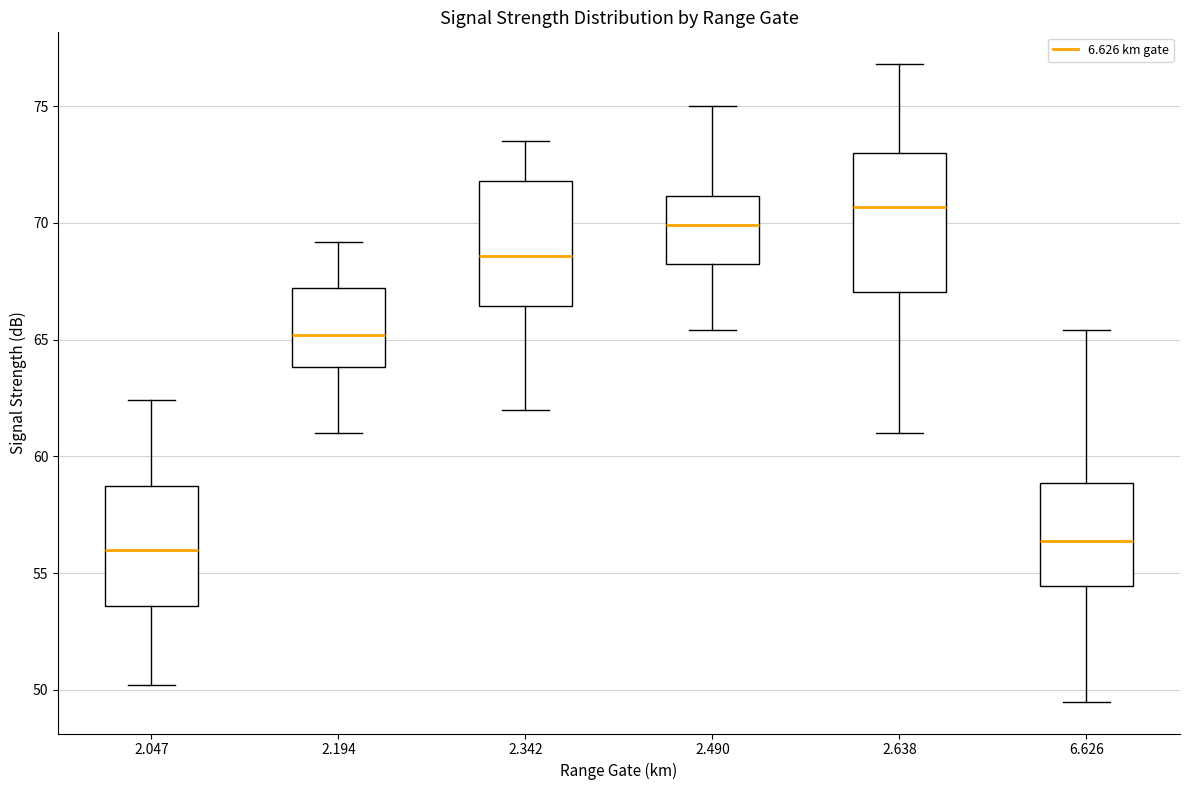

Reading left to right, transcribe this box plot: for each box, give where its median line is, the range the box spans, and where its two whiskers end, as read against the y-axis. The values are not printed on the chart, so give them approximately, as read against the axis.

2.047: median 56.0, box 53.5 to 59.0, whiskers 50.0 to 62.5
2.194: median 65.0, box 64.0 to 67.0, whiskers 61.0 to 69.0
2.342: median 68.5, box 66.5 to 72.0, whiskers 62.0 to 73.5
2.490: median 70.0, box 68.5 to 71.0, whiskers 65.5 to 75.0
2.638: median 70.5, box 67.0 to 73.0, whiskers 61.0 to 77.0
6.626: median 56.5, box 54.5 to 59.0, whiskers 49.5 to 65.5